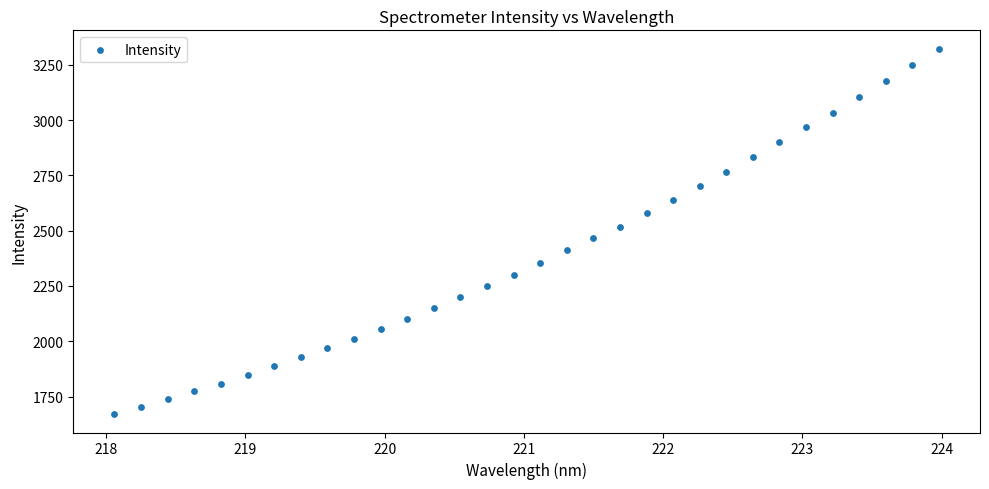

What is the range of X values (max minus min)?

5.9